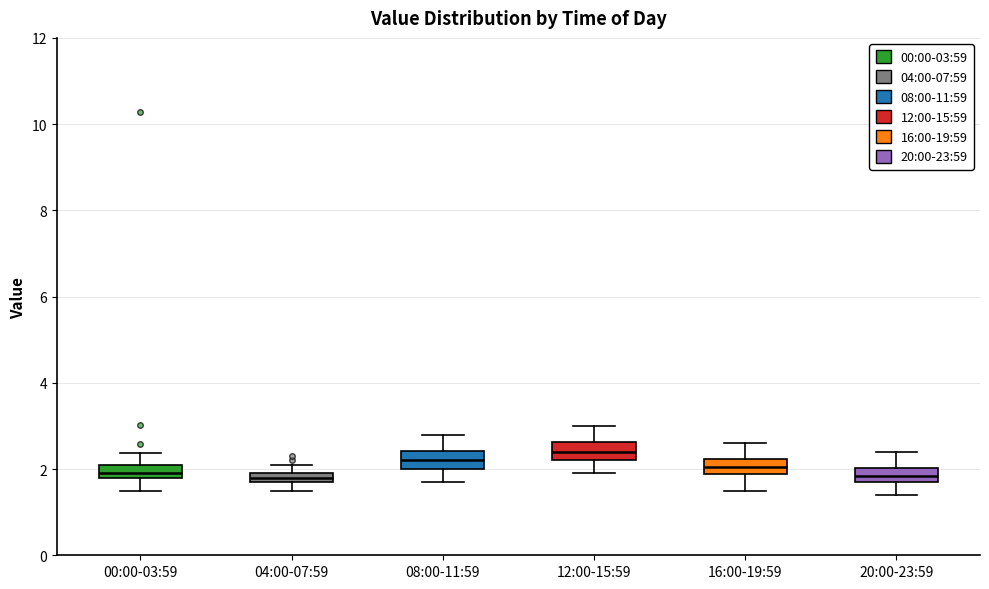

Where does the lower whisker of the box for 08:00-11:59 end on the y-axis? The values are not printed on the chart, so give them approximately, as read against the axis.

1.8